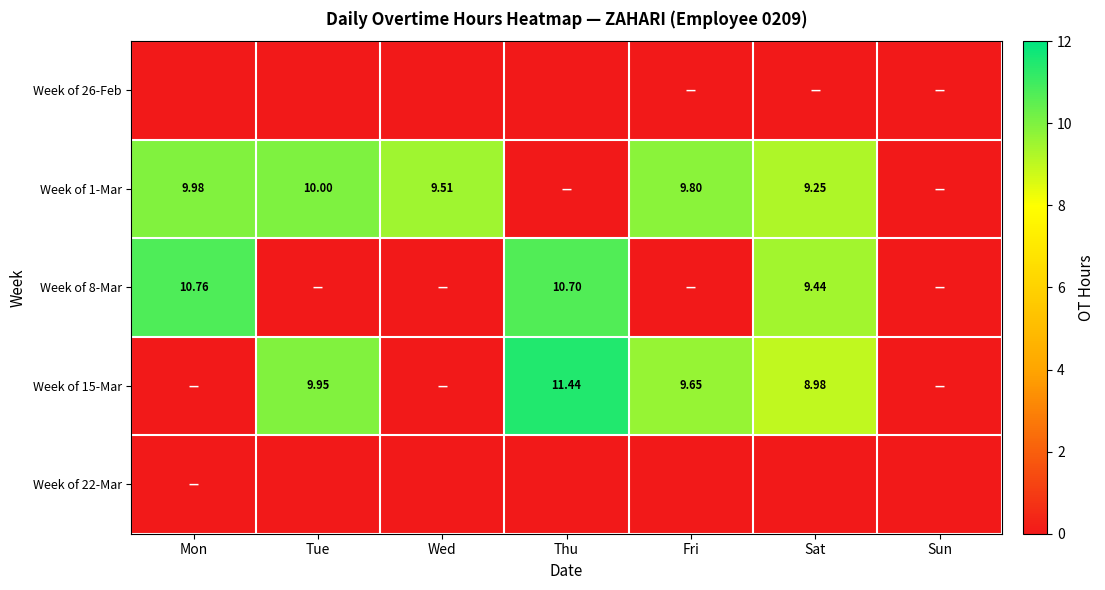

What is the average value of the Week of 8-Mar series?

4.4